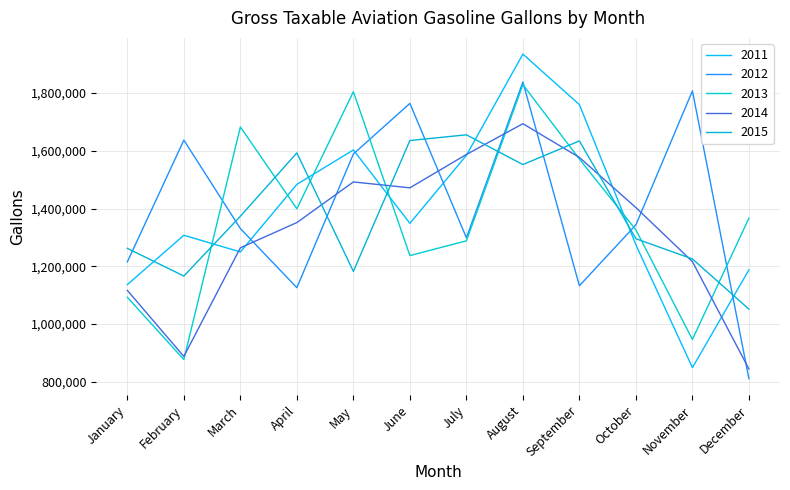

True or false: 2012 and 2015 cross at least once.

True